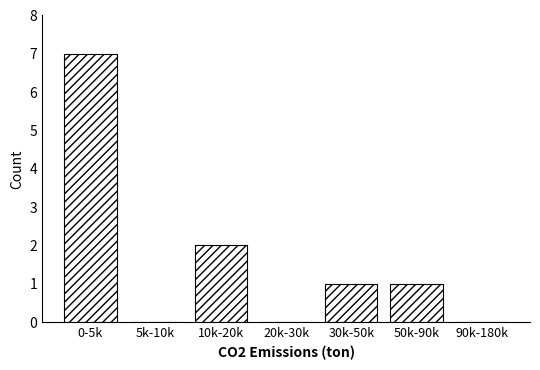

Reading left to right, list all the values displayed in this chart.

0-5k=7	5k-10k=0	10k-20k=2	20k-30k=0	30k-50k=1	50k-90k=1	90k-180k=0